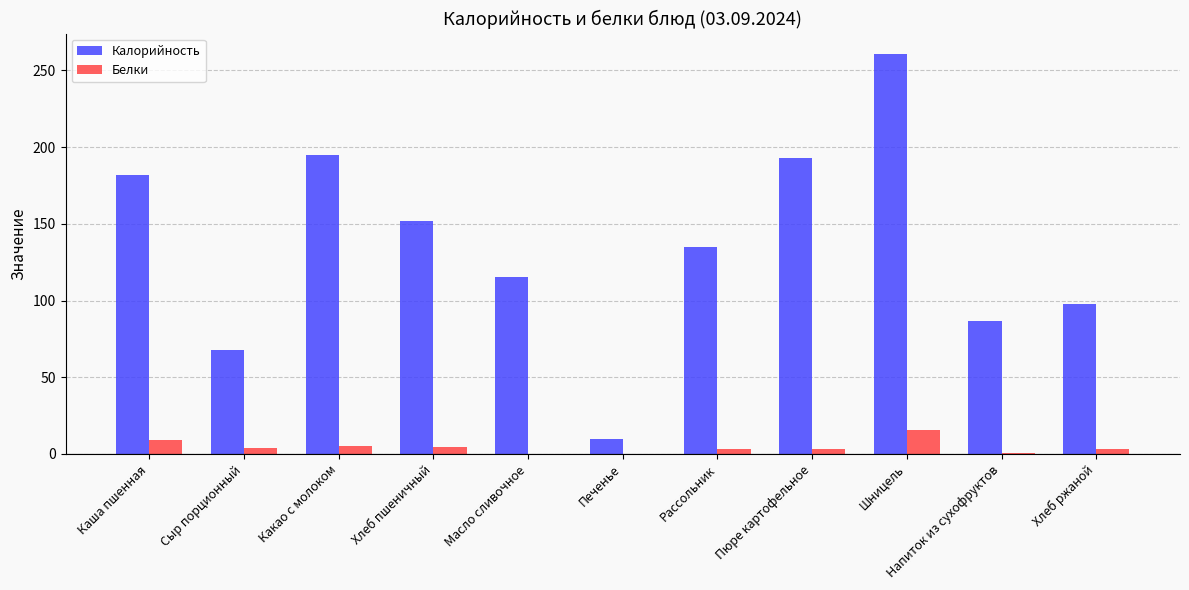

Is it true that Калорийность equals 23.7 at Сыр порционный?

False